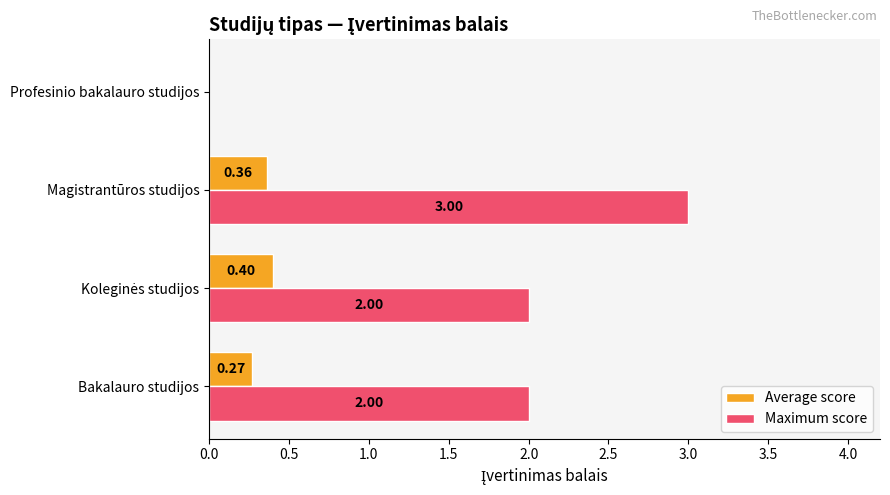

Between Magistrantūros studijos and Profesinio bakalauro studijos, which series saw the biggest shift?

Maximum score